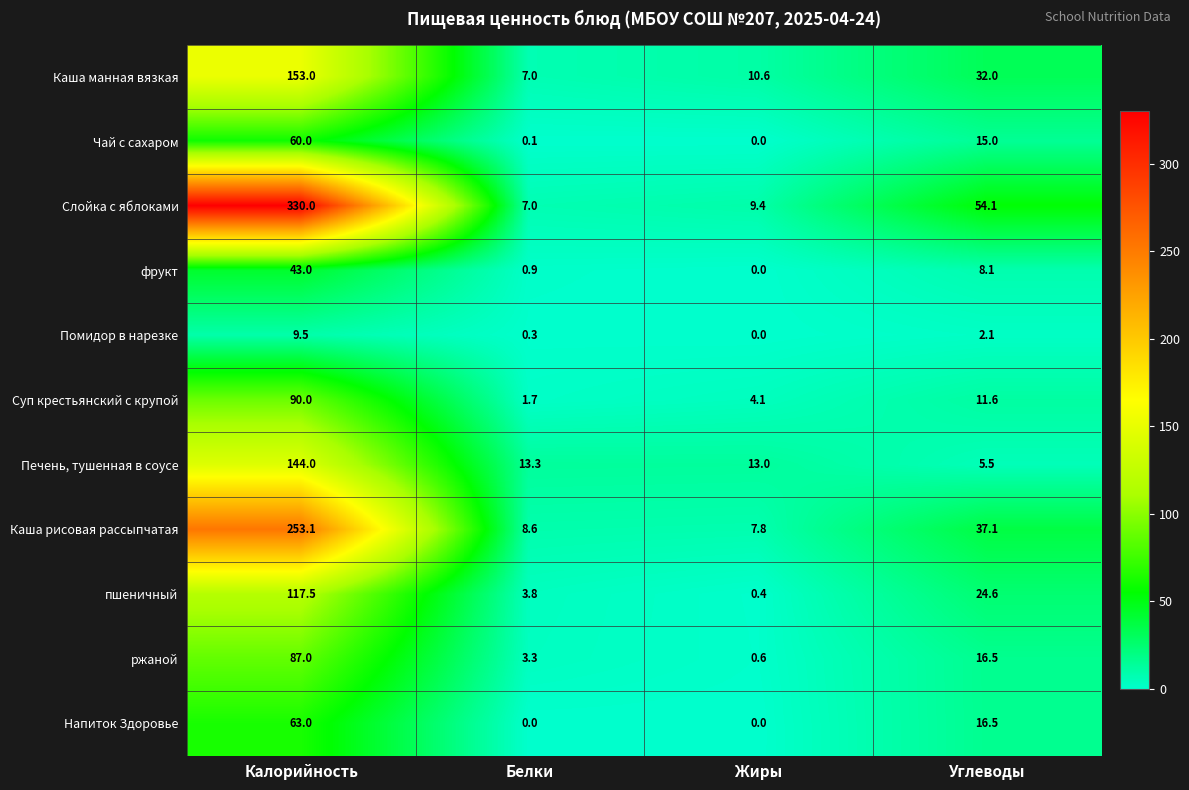

What is the maximum value shown in the chart?

330.0